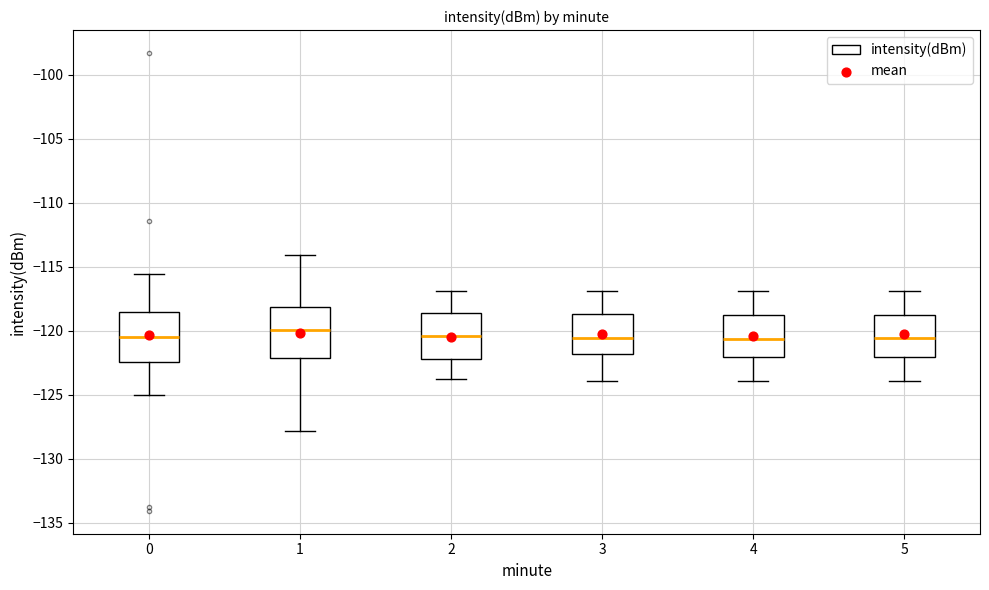

Reading left to right, read every box against the y-axis: the position of its median line, the range the box covers, and the ends of its whiskers. The values are not printed on the chart, so give them approximately, as read against the axis.

0: median -120.5, box -122.5 to -118.5, whiskers -125.0 to -115.5
1: median -120.0, box -122.0 to -118.0, whiskers -128.0 to -114.0
2: median -120.5, box -122.0 to -118.5, whiskers -124.0 to -117.0
3: median -120.5, box -122.0 to -118.5, whiskers -124.0 to -117.0
4: median -120.5, box -122.0 to -119.0, whiskers -124.0 to -117.0
5: median -120.5, box -122.0 to -119.0, whiskers -124.0 to -117.0